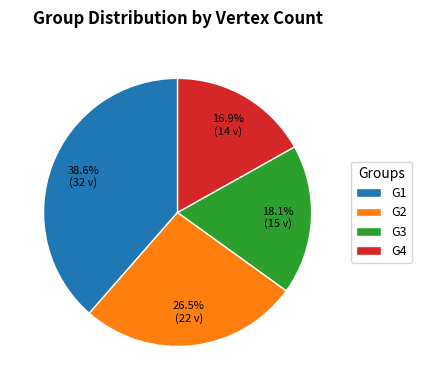

To the nearest percent, what is the difference between the G4 and G3 slice percentages?

1%